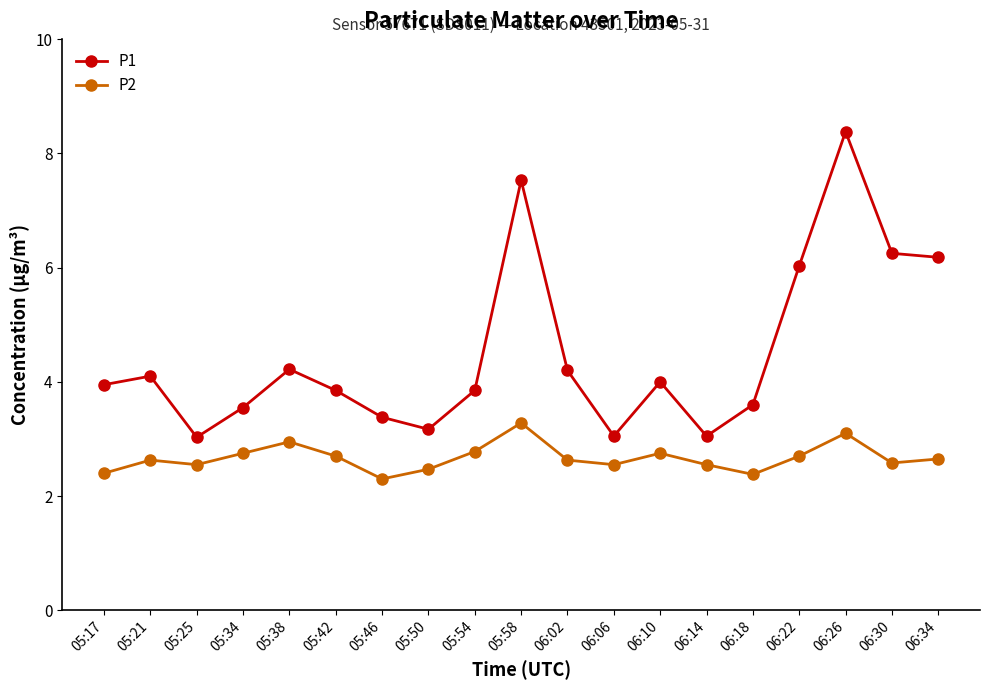

What is the highest value of the P2 series?

3.3